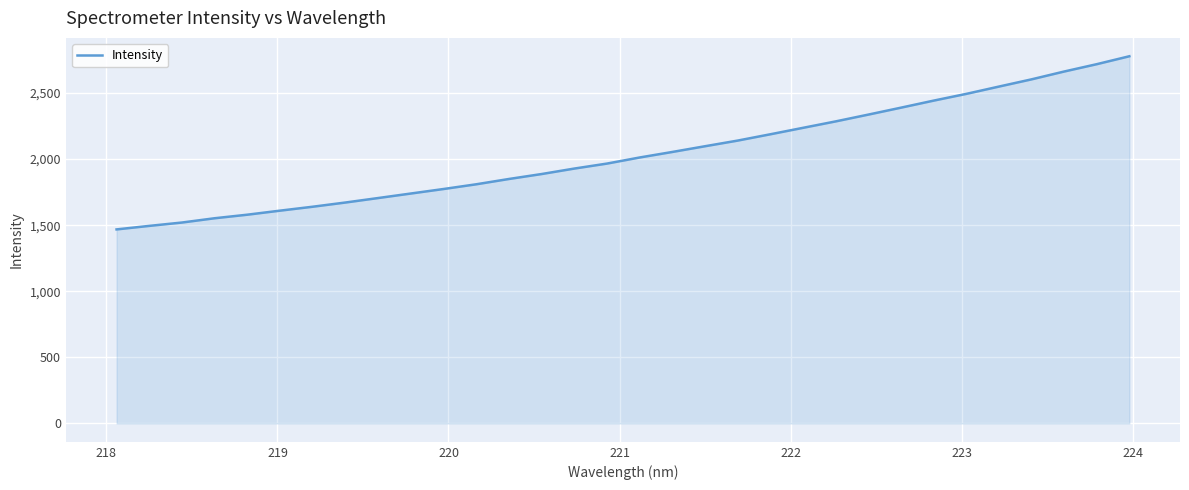

True or false: there are more than 0 points higher than both neighbors.

False